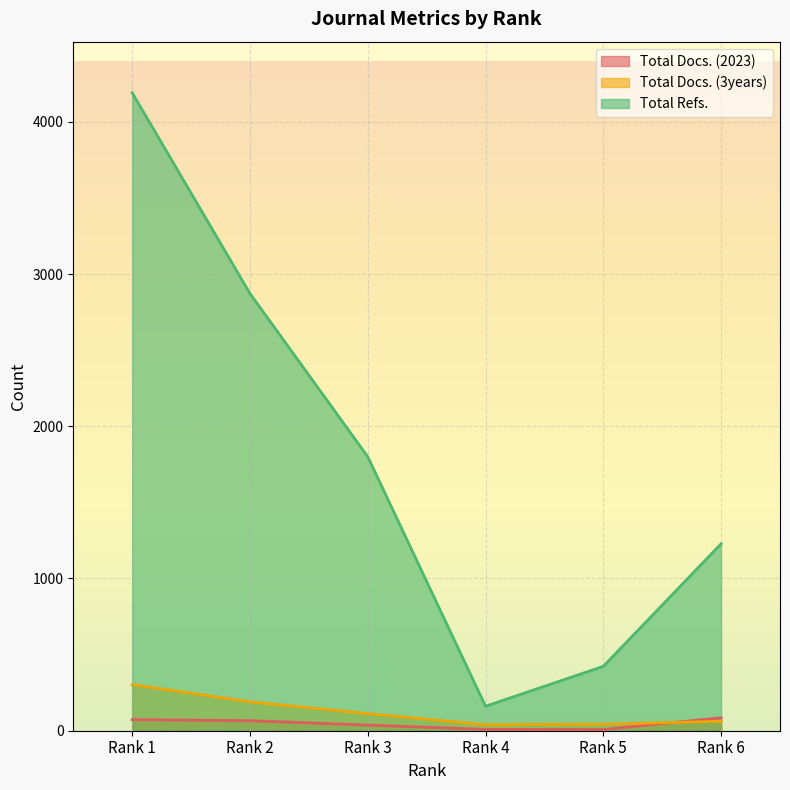

Which category has the lowest value in the Total Docs. (2023) series?

Rank 5